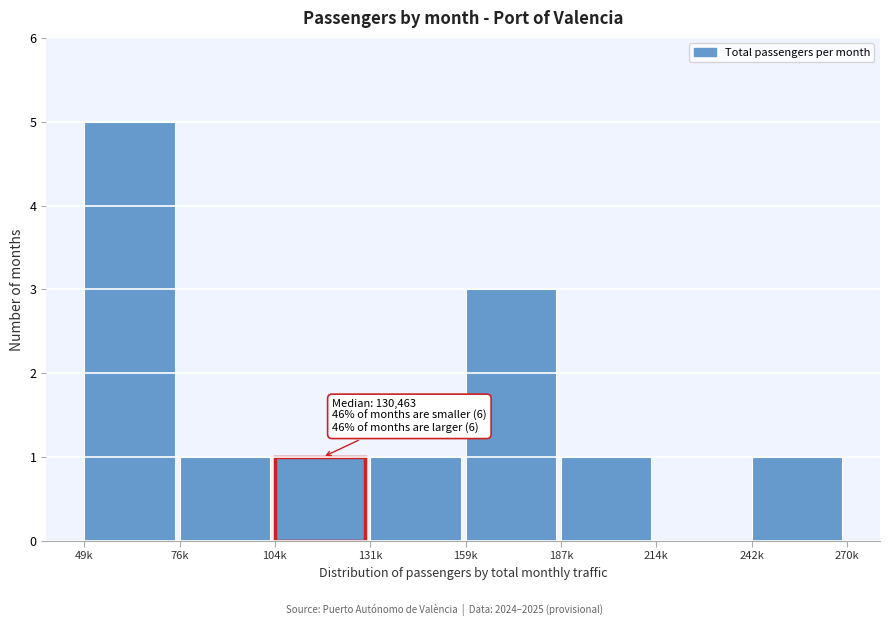

Reading left to right, transcribe all the data shown in this chart.

49k=5	76k=1	104k=1	131k=1	159k=3	187k=1	214k=0	242k=1